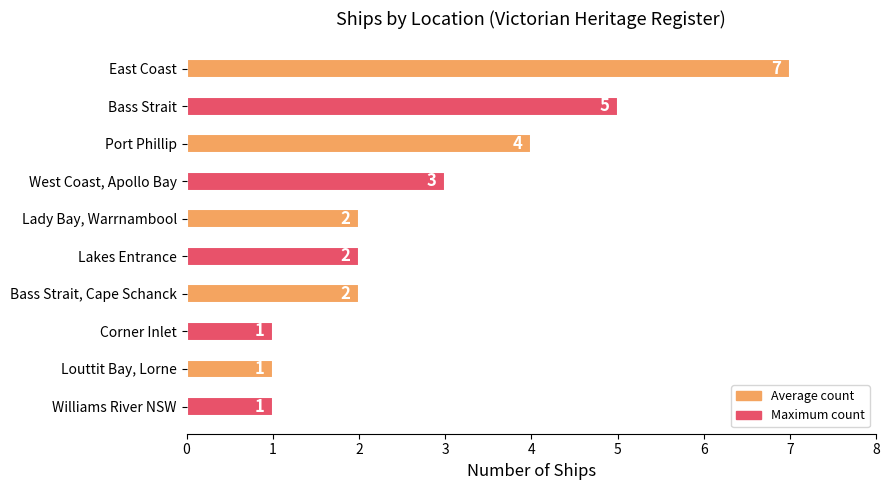

What is the average value?

3